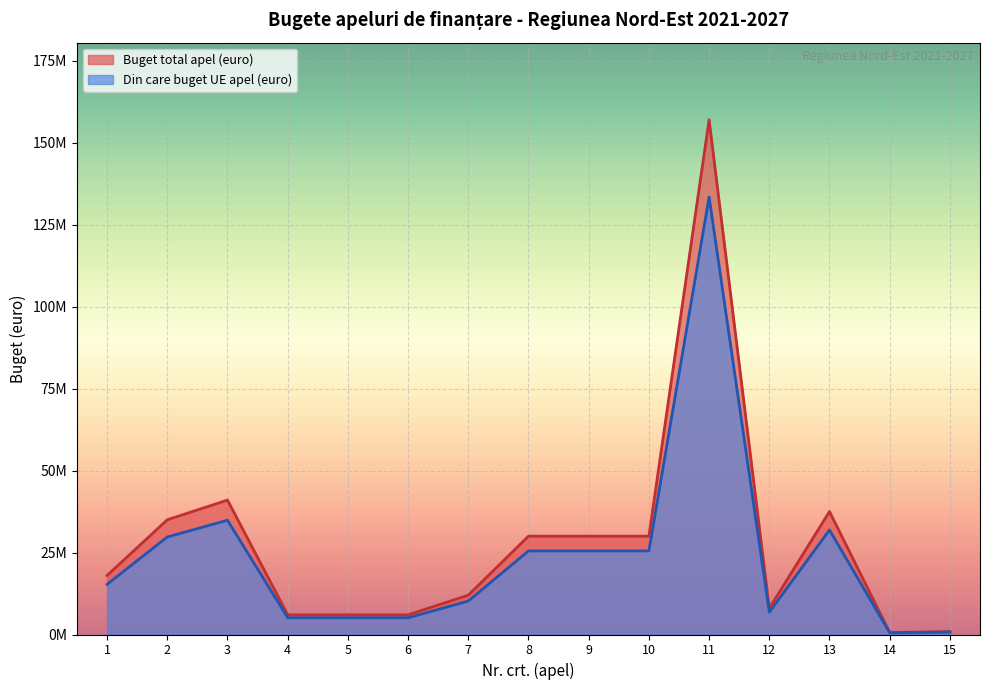

How many interior local valleys does the Buget total apel (euro) series have?

2